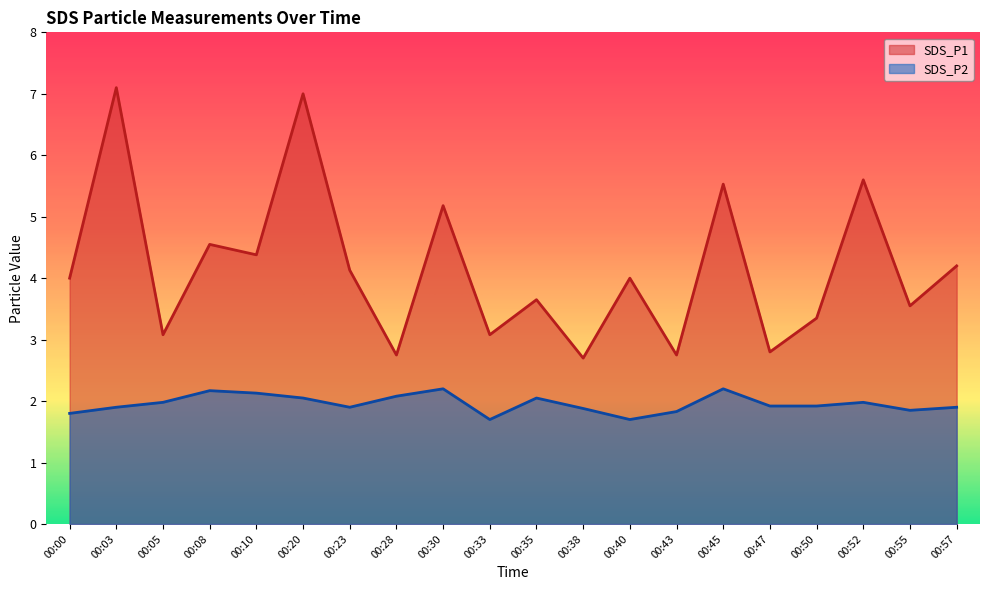

How many lines are shown in the chart?

2